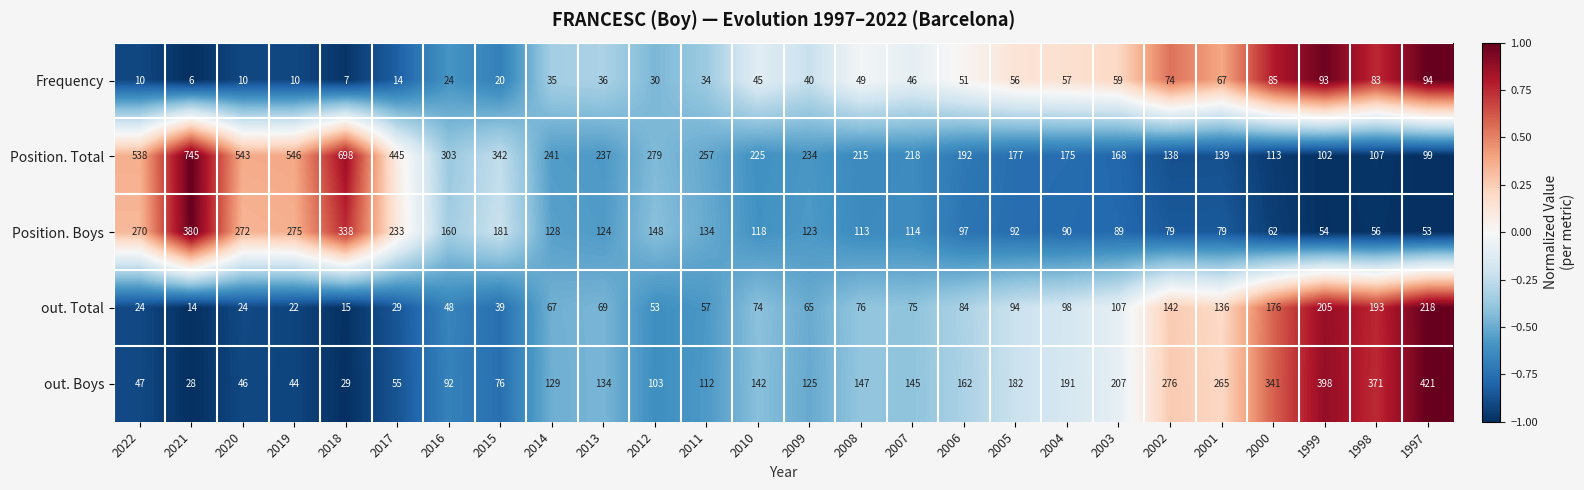

What is the smallest value displayed?

6